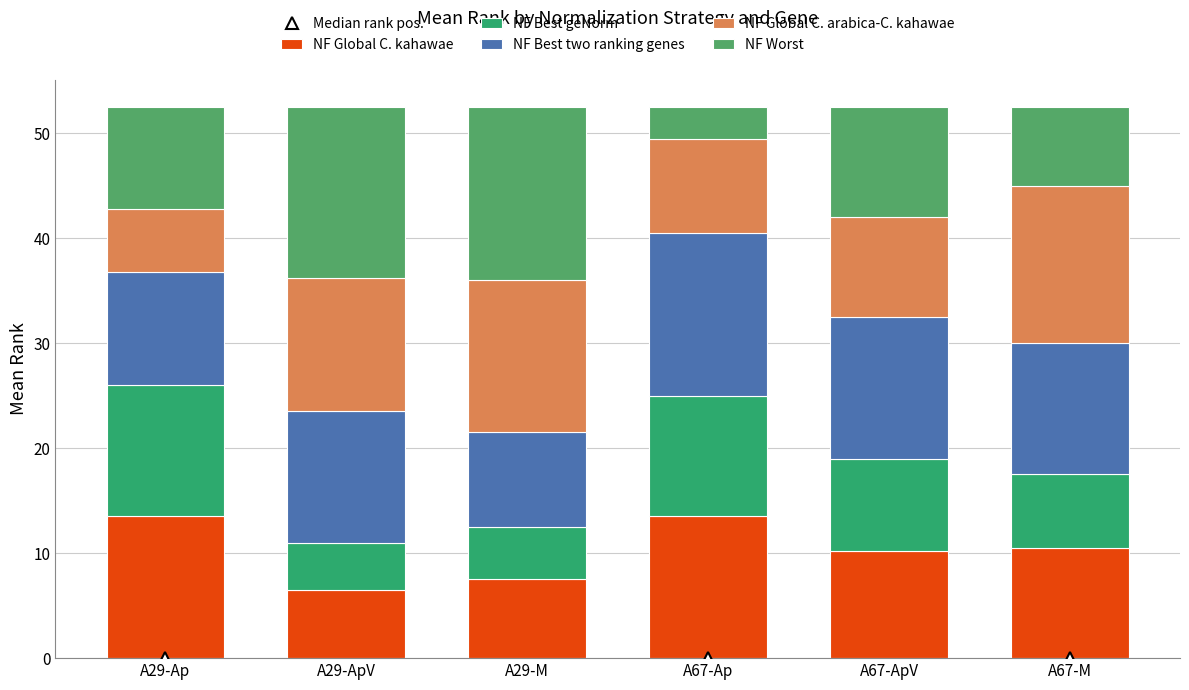

What is the total value across all series at A29-Ap?

52.5